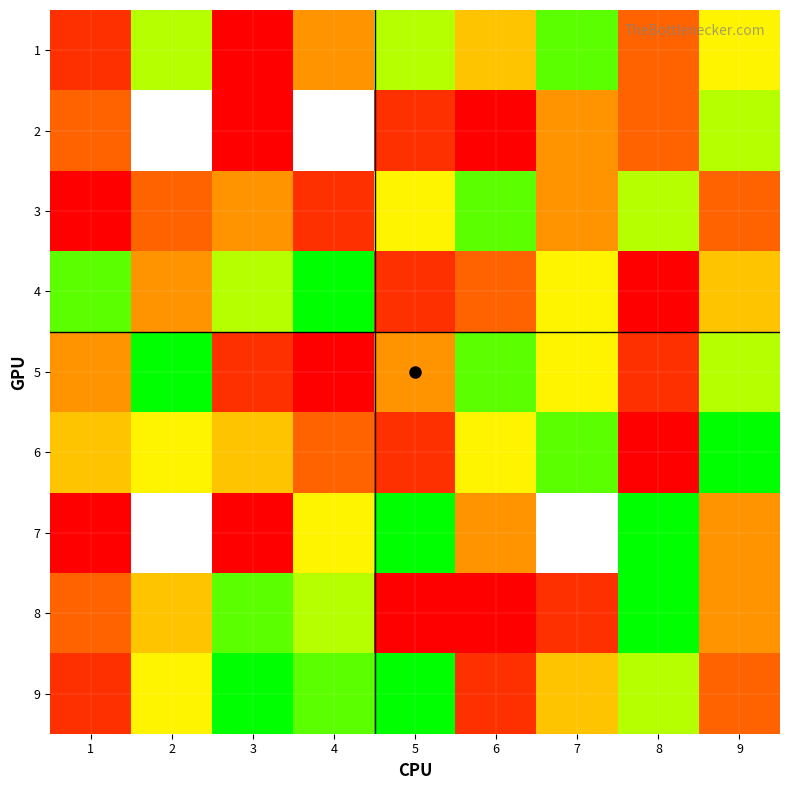

At which category is the sum across all series the highest?

1